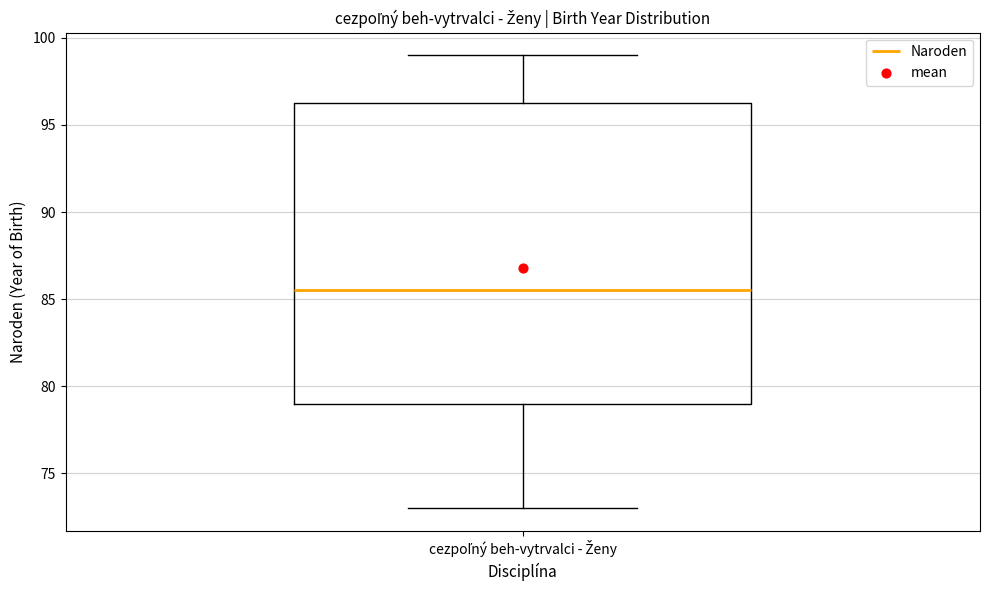

Where does the lower whisker of the box for cezpoľný beh-vytrvalci - Ženy end on the y-axis? The values are not printed on the chart, so give them approximately, as read against the axis.

73.0